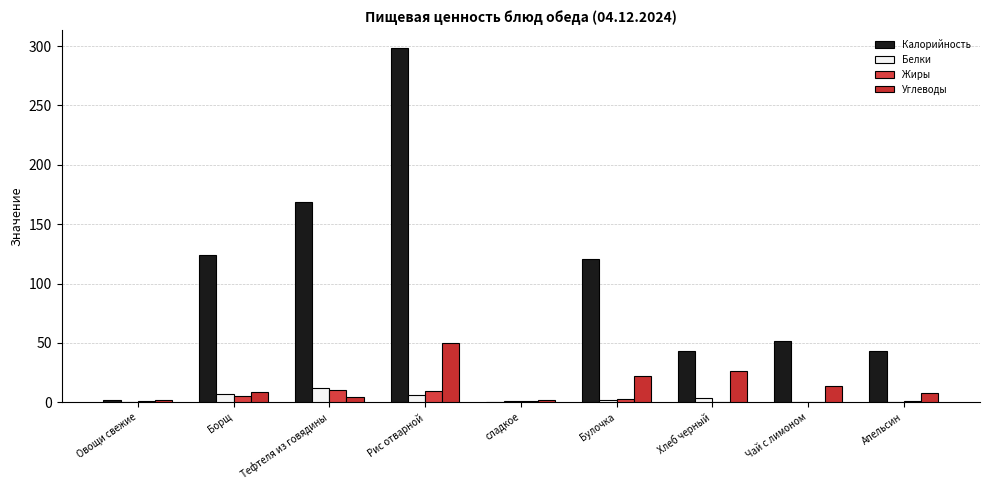

At which category is the sum across all series the highest?

Рис отварной